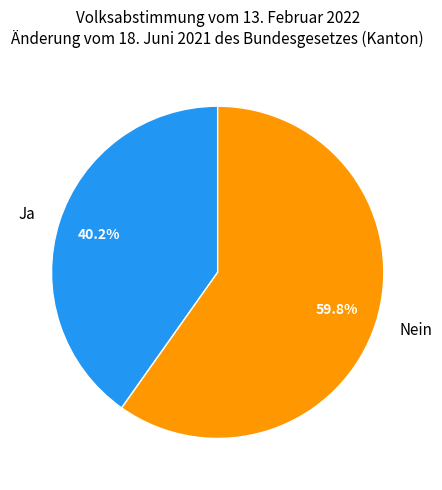

Is Ja the majority of the pie?

No